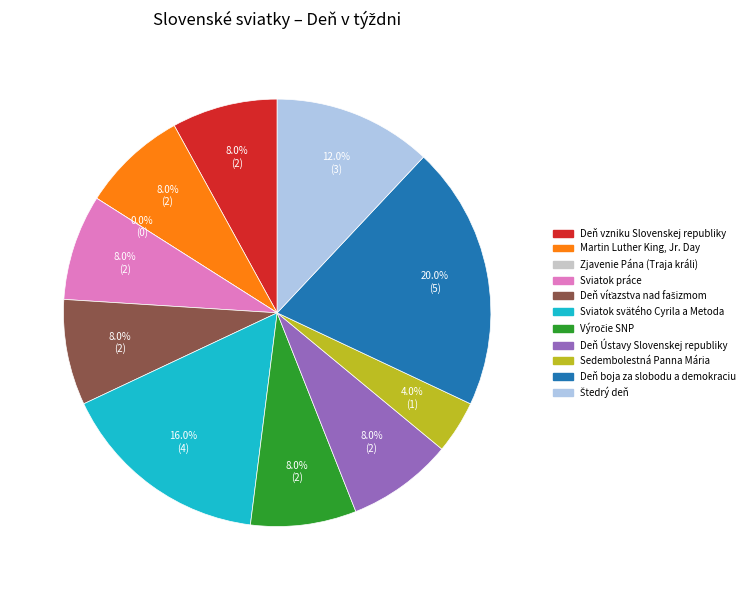

Which slice is the smallest?

Zjavenie Pána (Traja králi)